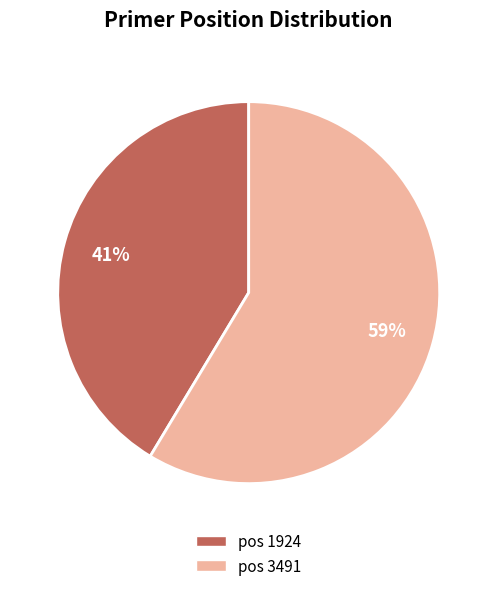

Which slice is the largest?

pos 3491